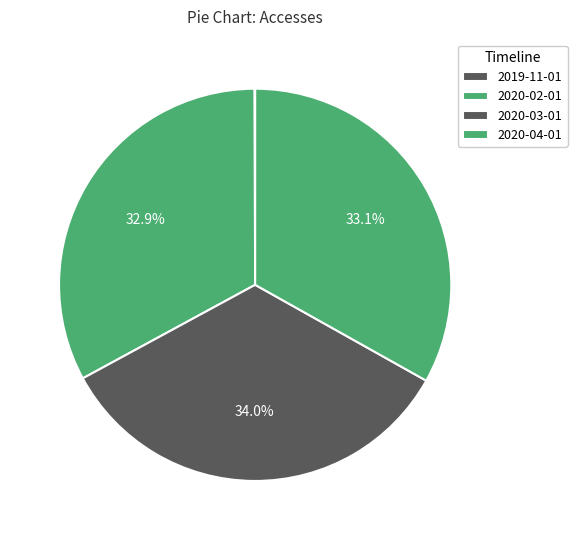

Rank the categories by value from highest to lowest.

2020-03-01, 2020-04-01, 2020-02-01, 2019-11-01